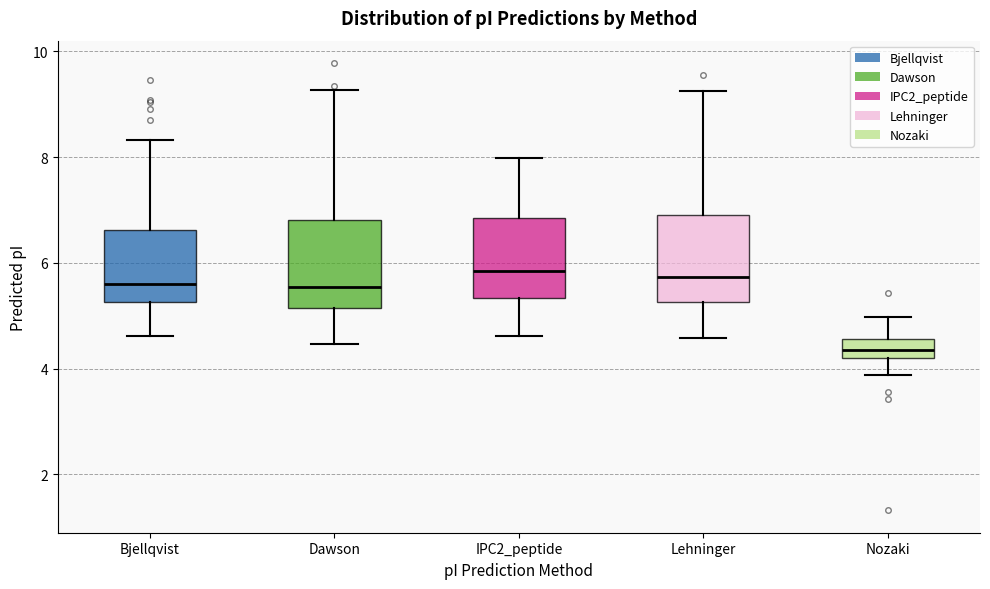

Reading left to right, read every box against the y-axis: the position of its median line, the range the box covers, and the ends of its whiskers. The values are not printed on the chart, so give them approximately, as read against the axis.

Bjellqvist: median 5.6, box 5.2 to 6.6, whiskers 4.6 to 8.4
Dawson: median 5.6, box 5.2 to 6.8, whiskers 4.4 to 9.2
IPC2_peptide: median 5.8, box 5.4 to 6.8, whiskers 4.6 to 8.0
Lehninger: median 5.8, box 5.2 to 7.0, whiskers 4.6 to 9.2
Nozaki: median 4.4, box 4.2 to 4.6, whiskers 3.8 to 5.0